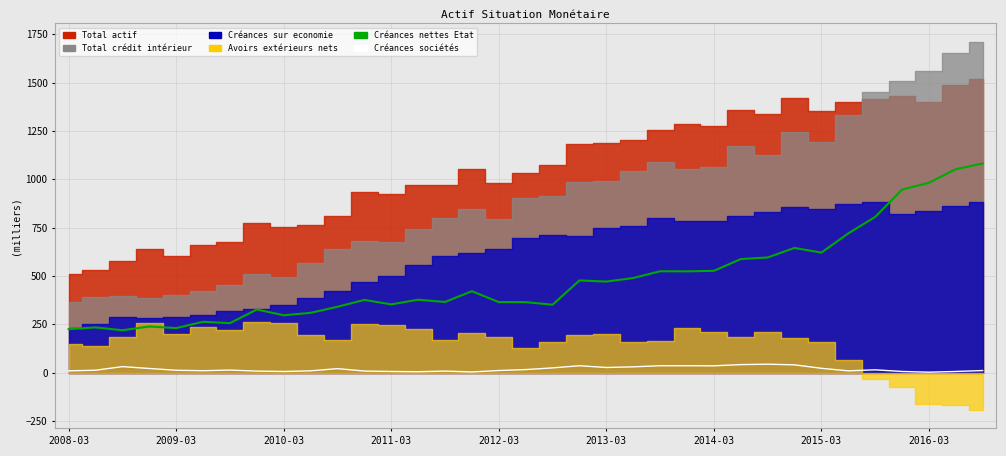

True or false: Créances nettes Etat and Créances sociétés intersect in this chart.

False